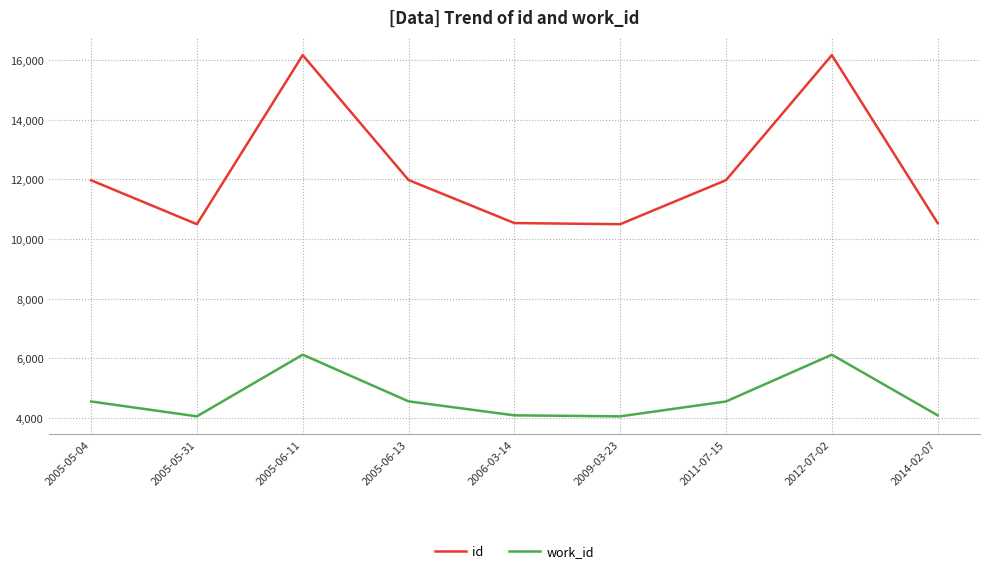

What is the maximum value shown in the chart?

16167